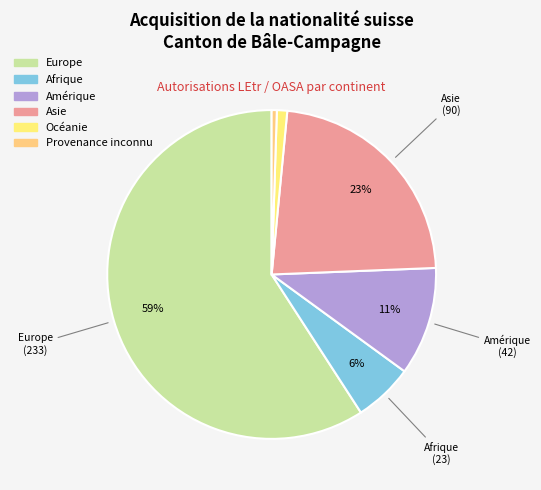

Is there a majority slice in this chart?

Yes